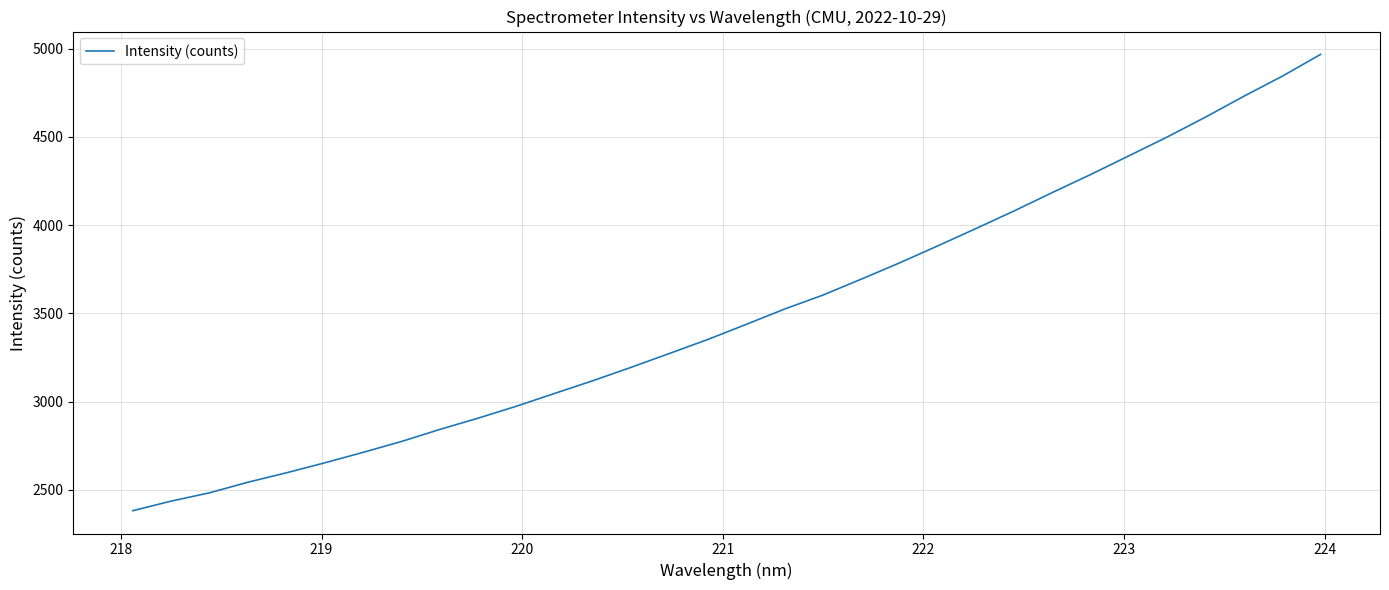

What is the smallest value displayed?

2381.4